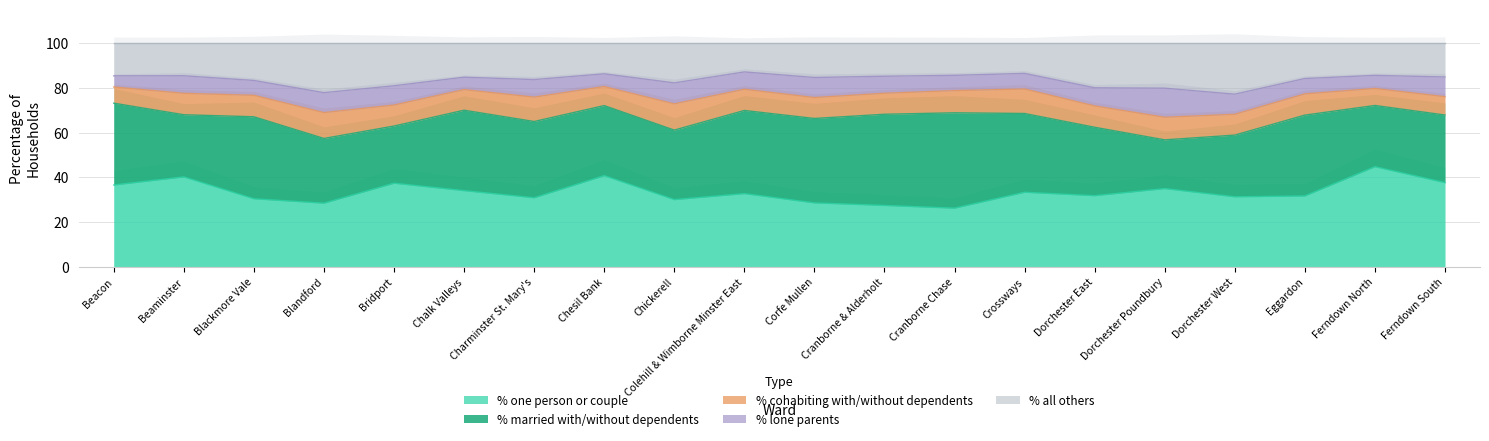

What is the spread (max minus min) of values at Blandford Ward?

20.0